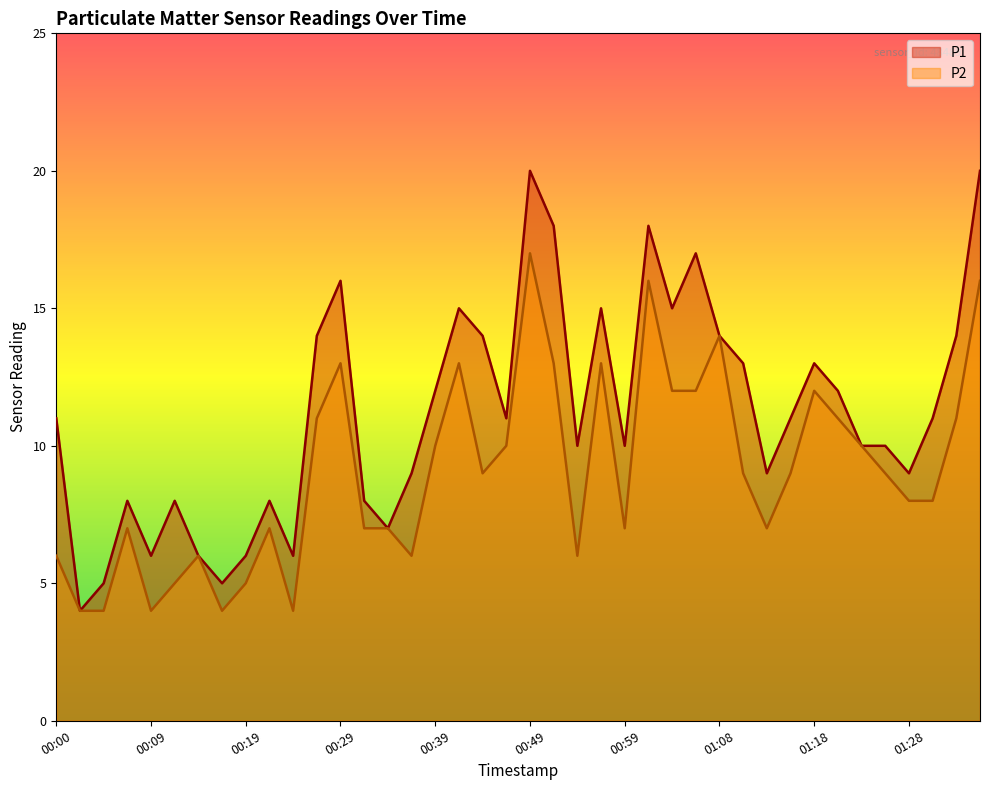

Rank the series by their average value, from lowest to highest.

P2, P1